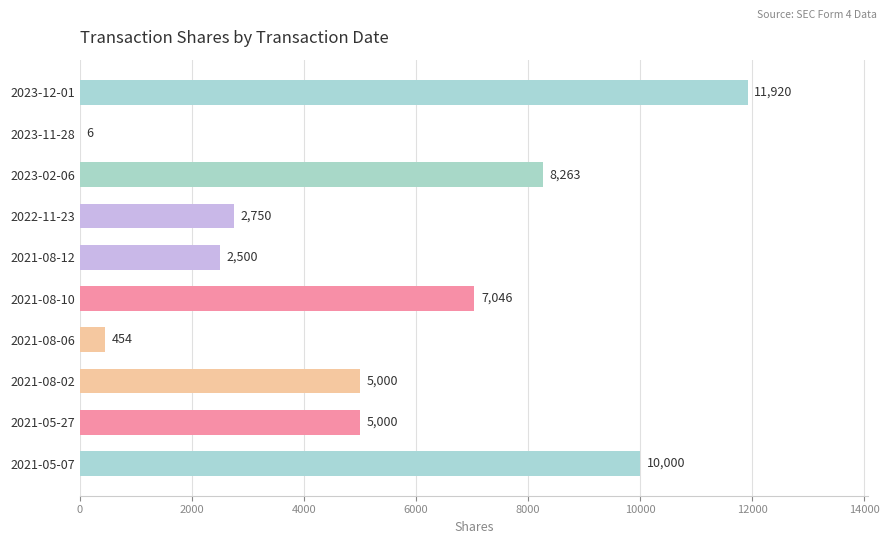

Between 2022-11-23 and 2023-11-28, which is larger?

2022-11-23